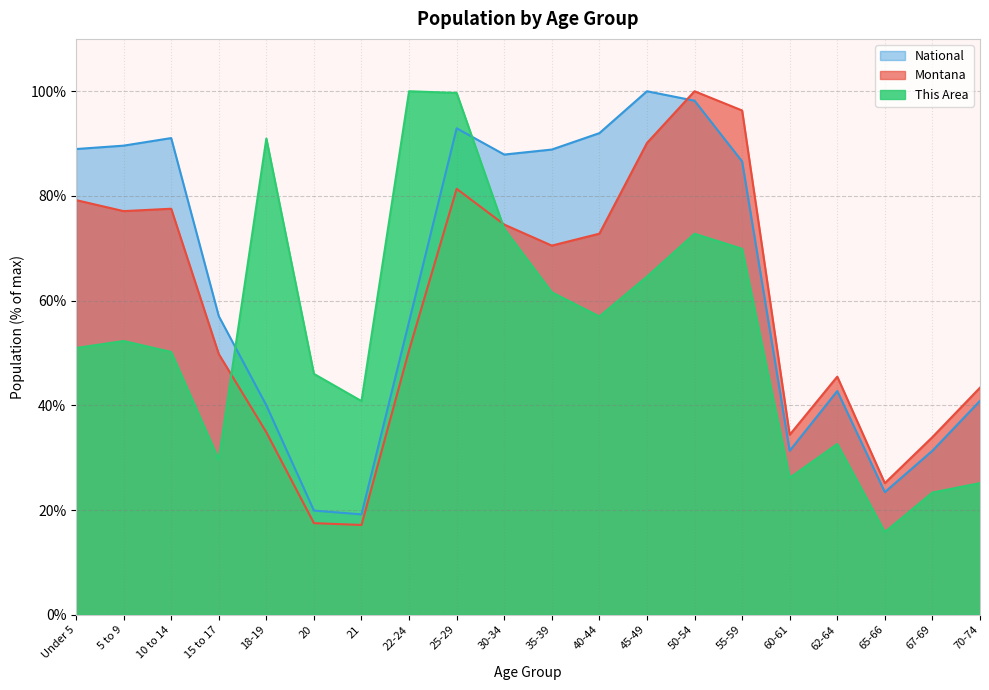

Between 10 to 14 and 25-29, which series saw the biggest shift?

This Area